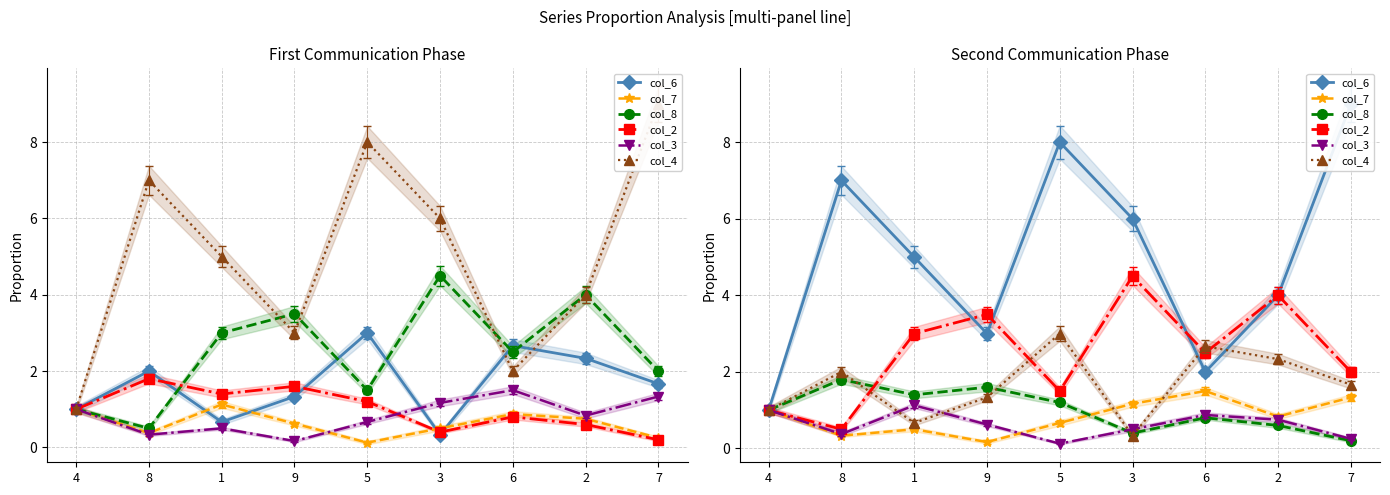

Rank the series at 6 from highest to lowest value.

col_4, col_2, col_6, col_7, col_3, col_8